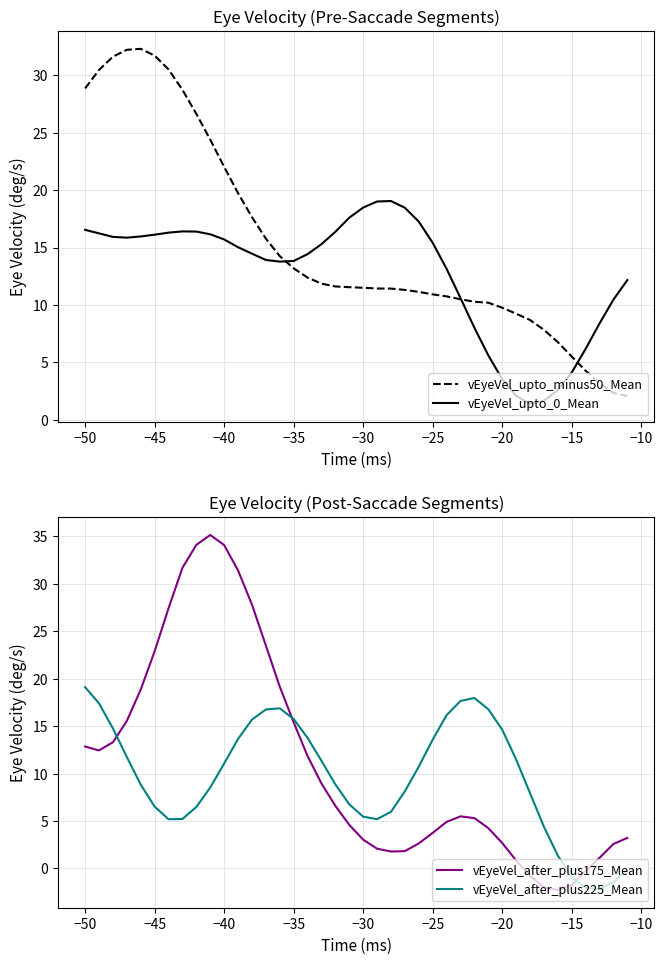

Is this an area chart (filled region under the line)?

No